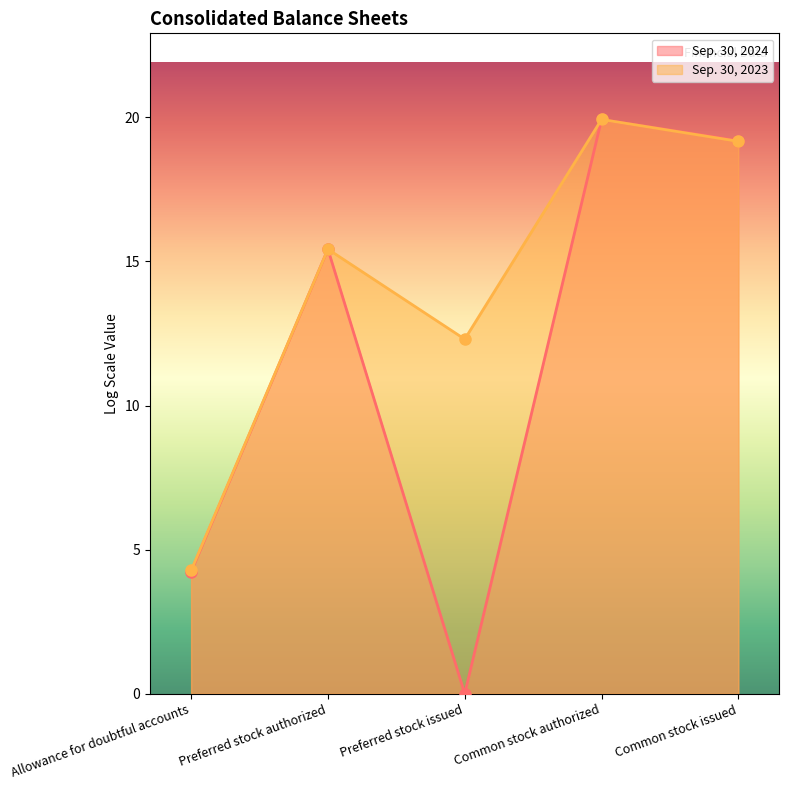

Is it true that Sep. 30, 2024 (line) equals 0.0 at Preferred stock issued?

True